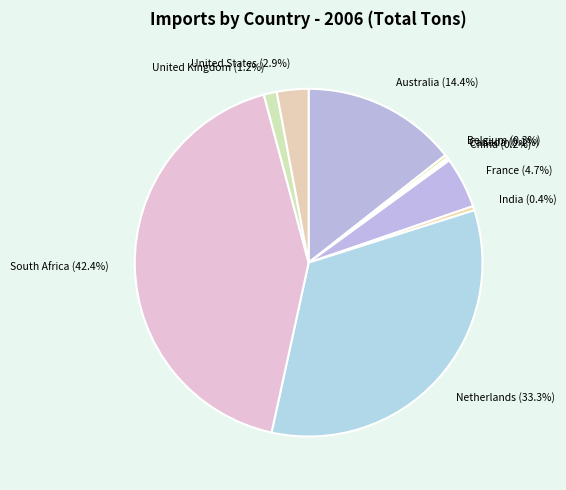

What is the ratio of the value at Australia to the value at South Africa?

0.3